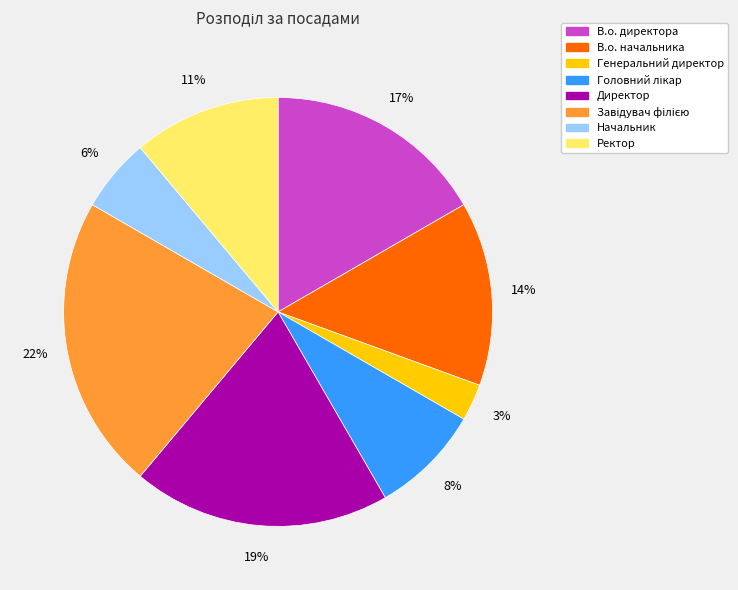

True or false: Директор accounts for 26% of the total.

False